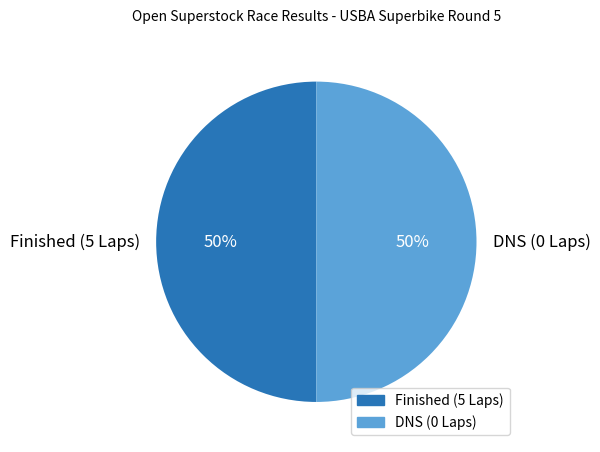

To the nearest percent, what is the difference between the largest and smallest slice percentages?

0%